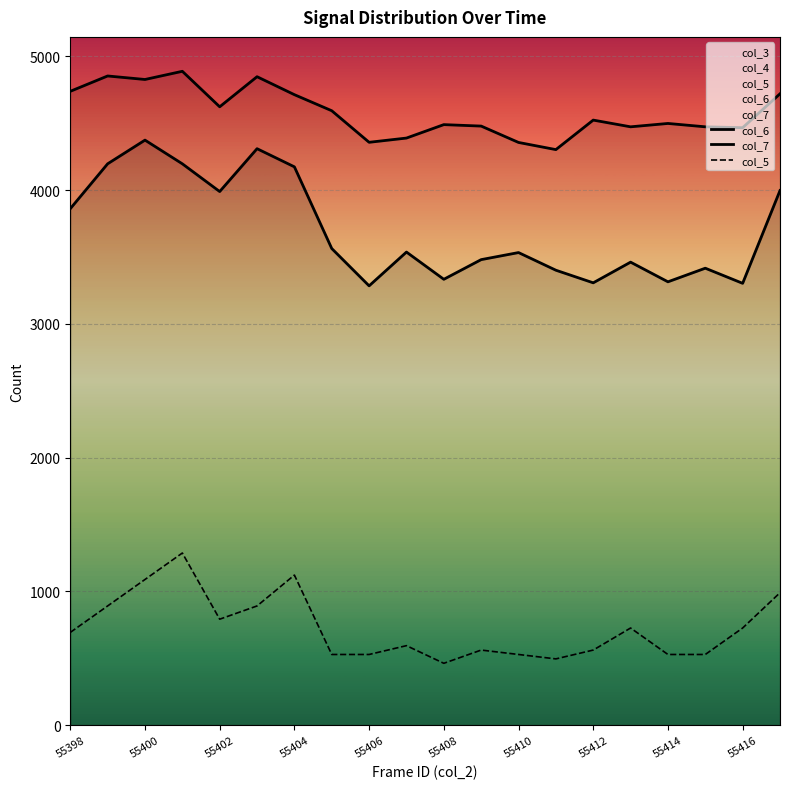

What is the spread (max minus min) of values at 13?

3808.5